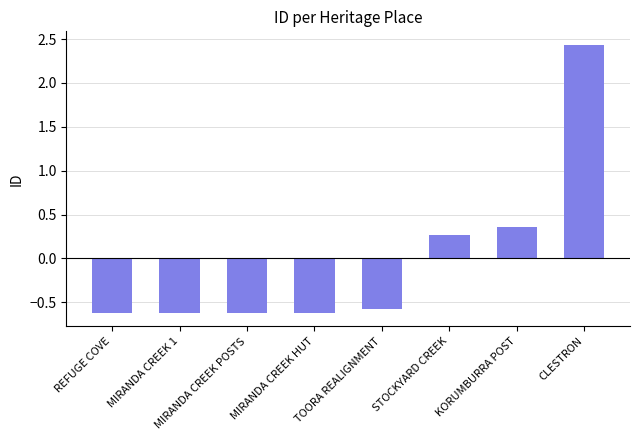

Which label corresponds to the largest value in the chart?

CLESTRON